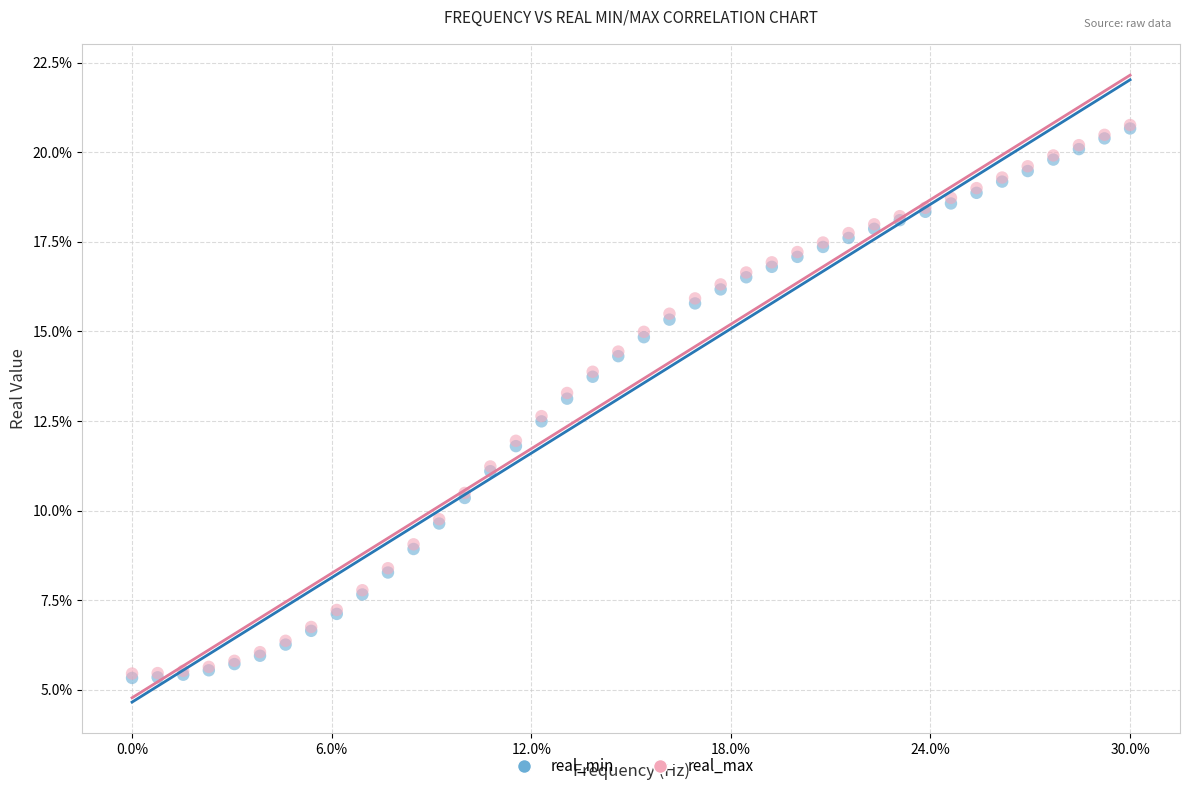

Which series has the widest spread of Y values?

real_min